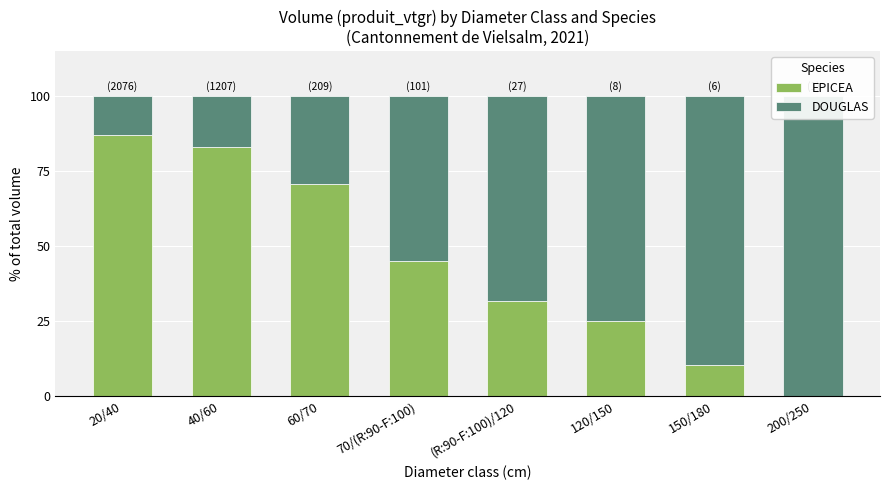

Rank the series by their maximum value, from highest to lowest.

DOUGLAS, EPICEA